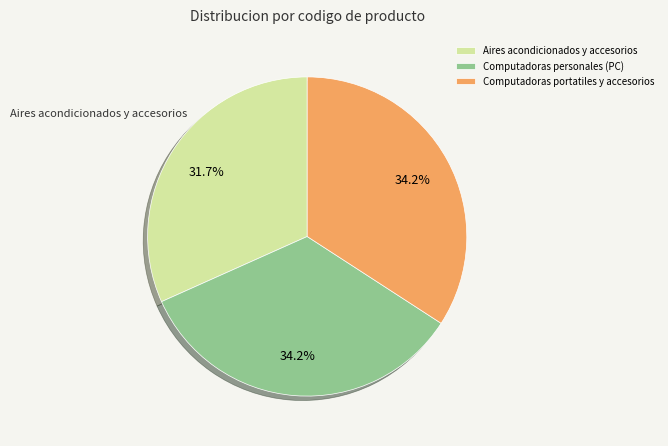

Which category has the smallest portion of the pie?

Aires acondicionados y accesorios